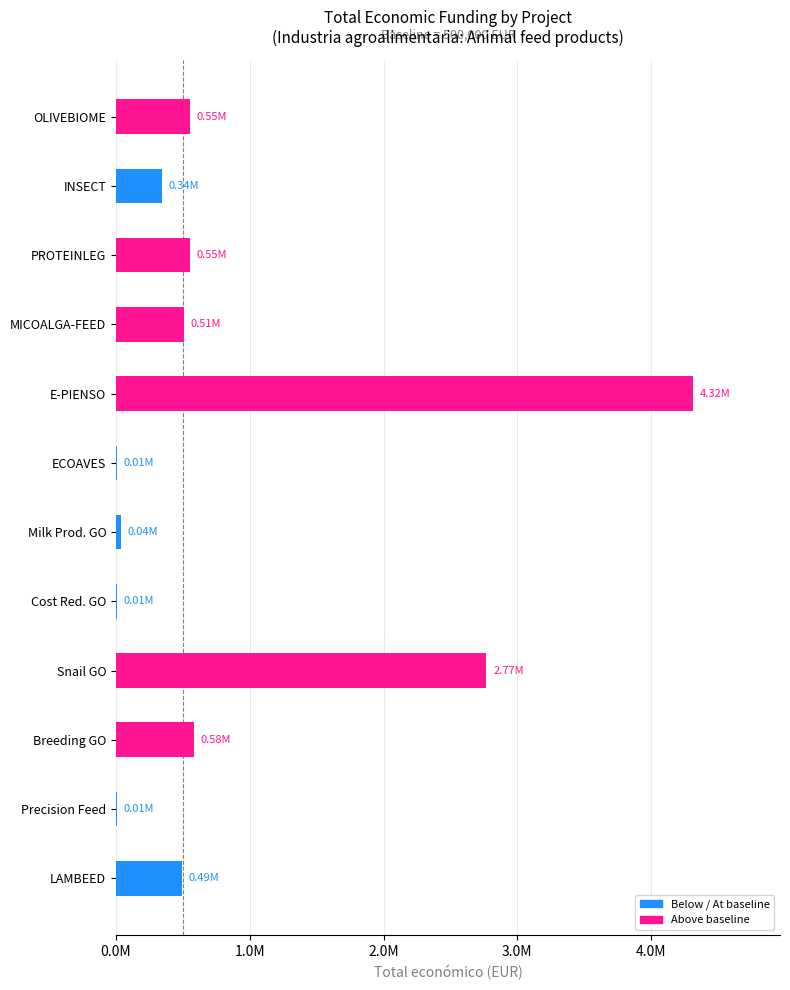

What is the sum of all values?

10168762